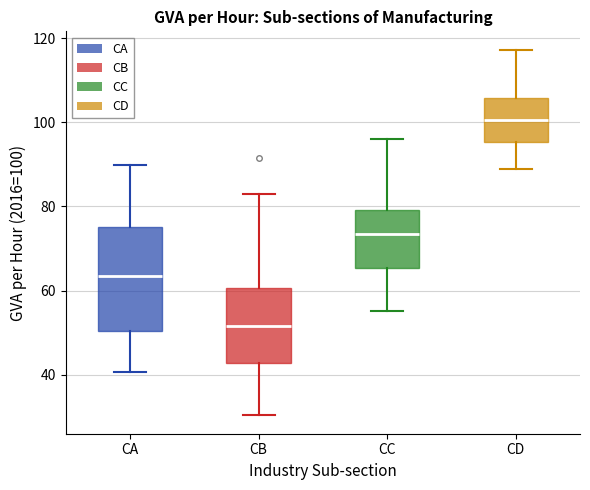

Reading left to right, transcribe this box plot: for each box, give where its median line is, the range the box spans, and where its two whiskers end, as read against the y-axis. The values are not printed on the chart, so give them approximately, as read against the axis.

CA: median 64, box 50 to 76, whiskers 40 to 90
CB: median 52, box 42 to 60, whiskers 30 to 82
CC: median 74, box 66 to 80, whiskers 56 to 96
CD: median 100, box 96 to 106, whiskers 88 to 118